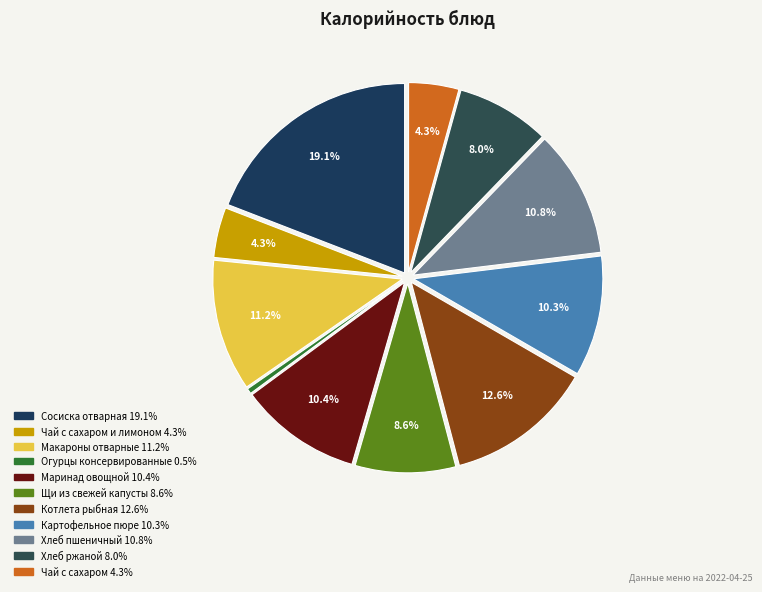

Rank the categories by value from lowest to highest.

Огурцы консервированные, Чай с сахаром и лимоном, Чай с сахаром, Хлеб ржаной, Щи из свежей капусты, Картофельное пюре, Маринад овощной, Хлеб пшеничный, Макароны отварные, Котлета рыбная, Сосиска отварная